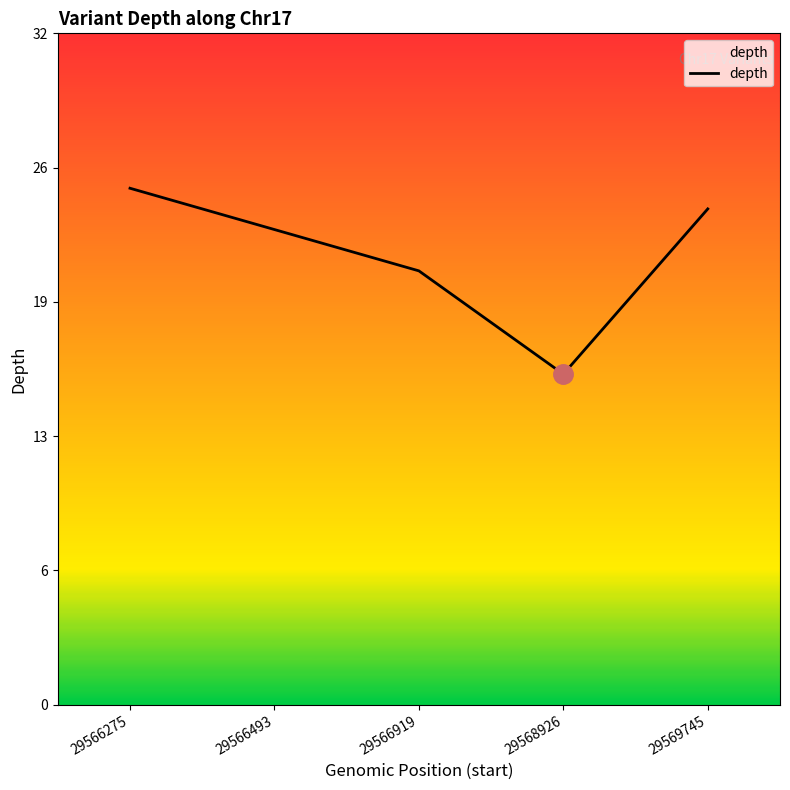

Does the chart have visible grid lines?

No